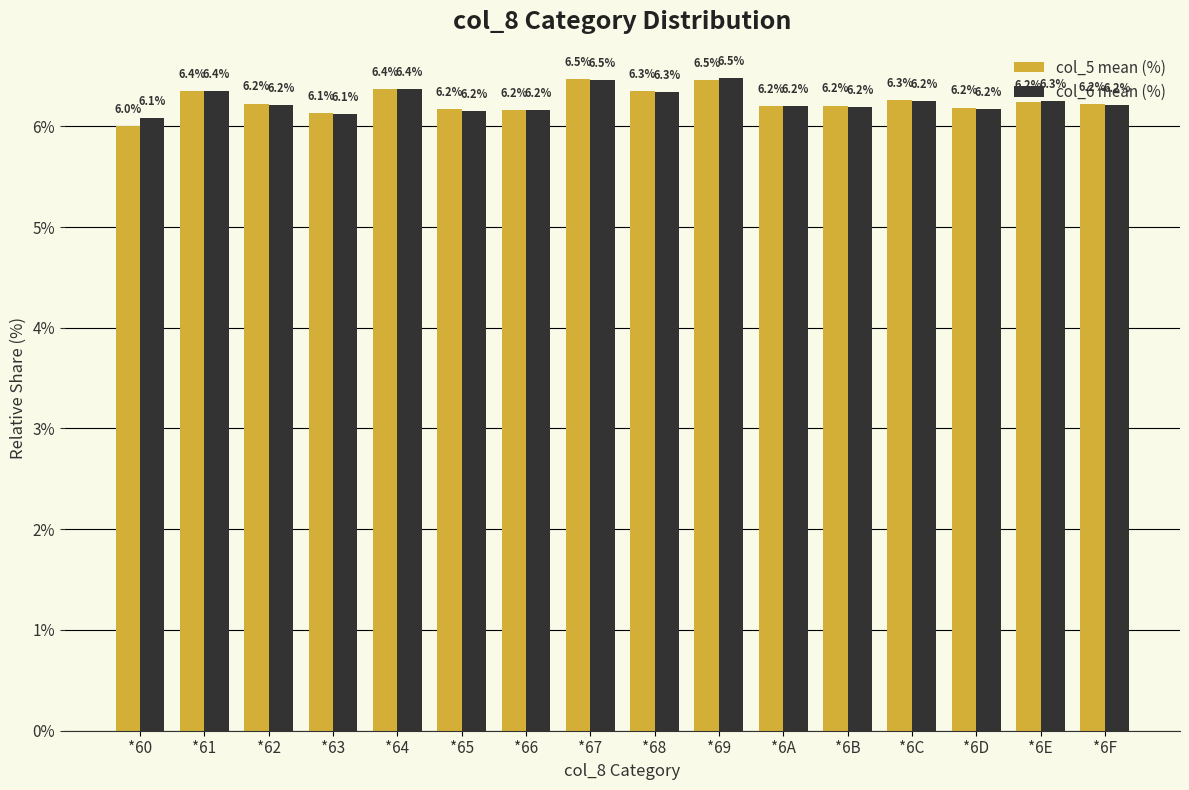

Reading left to right, what are all the values shown in this chart?

col_5 mean (%): 6.0	6.4	6.2	6.1	6.4	6.2	6.2	6.5	6.3	6.5	6.2	6.2	6.3	6.2	6.2	6.2
col_6 mean (%): 6.1	6.4	6.2	6.1	6.4	6.2	6.2	6.5	6.3	6.5	6.2	6.2	6.2	6.2	6.3	6.2